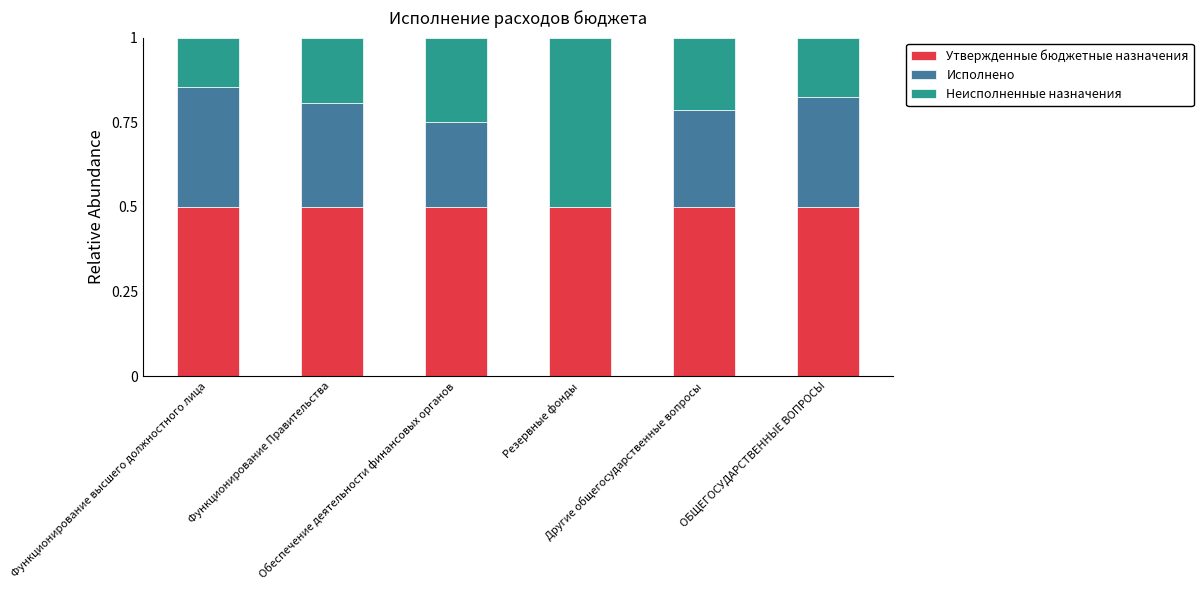

What is the maximum value for Утвержденные бюджетные назначения?

0.5